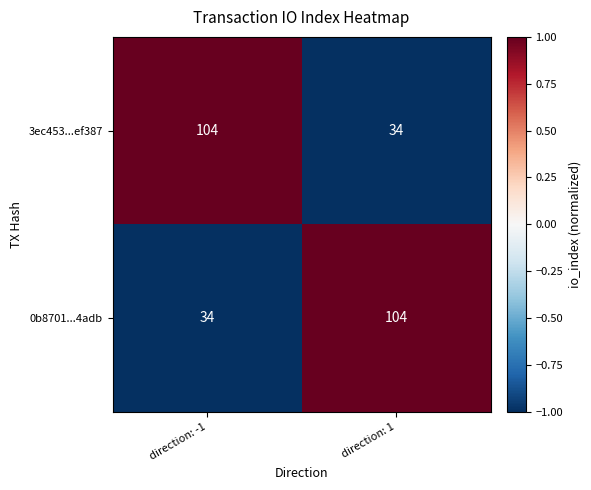

What is the difference between the highest and lowest values at direction: -1?

70